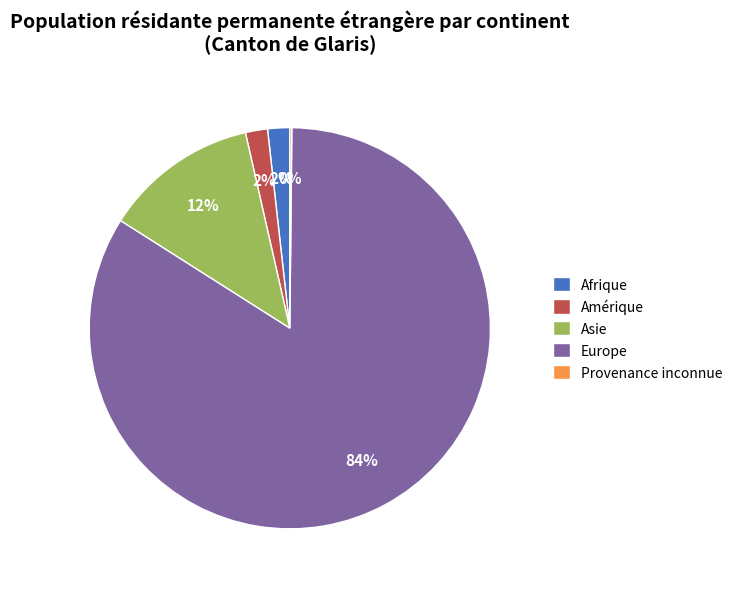

Which has a higher value, Afrique or Europe?

Europe